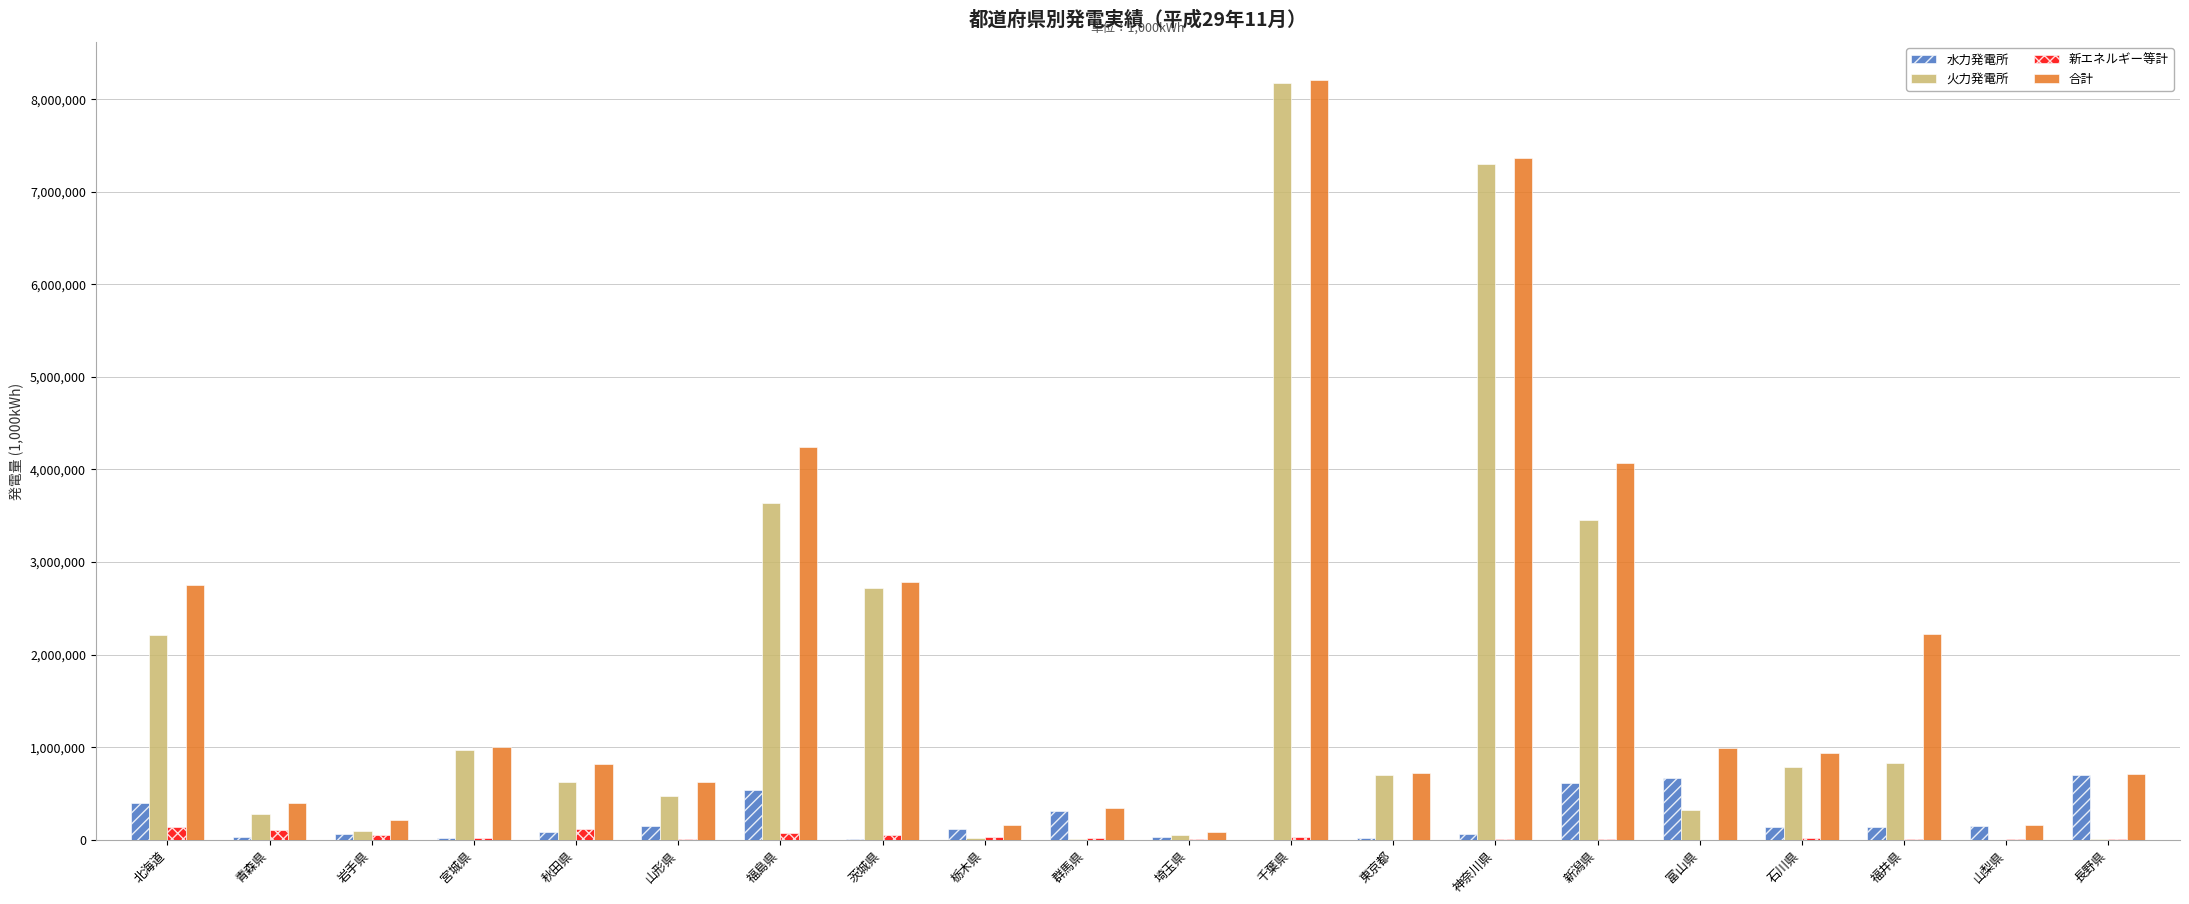

True or false: 合計 has a value of 822571.7 at 秋田県.

True